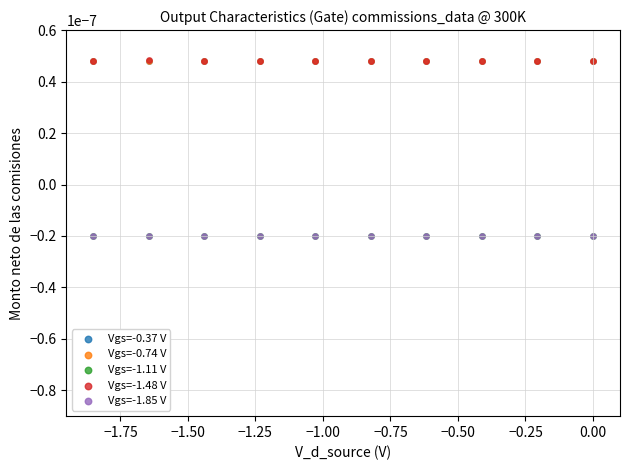

What are all the series names shown in the legend?

Vgs=-0.37 V, Vgs=-0.74 V, Vgs=-1.11 V, Vgs=-1.48 V, Vgs=-1.85 V